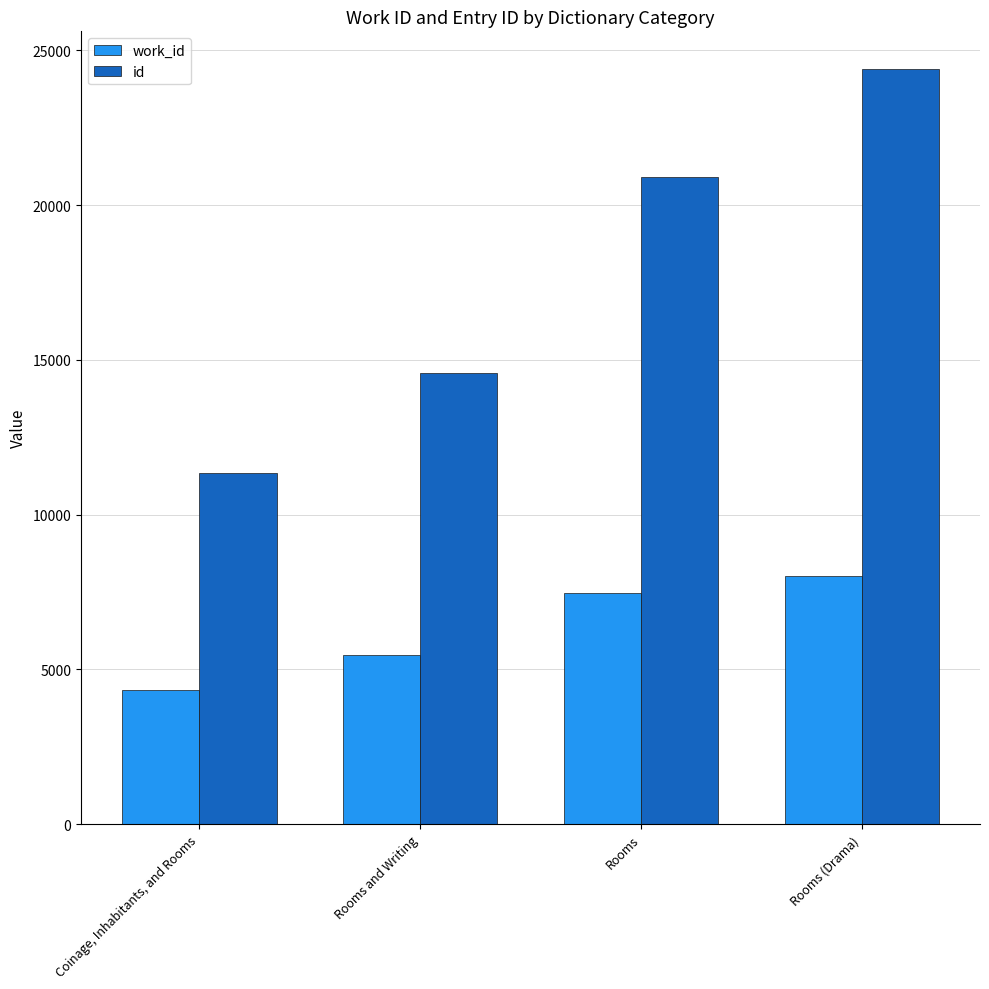

What is the maximum value for work_id?

8017